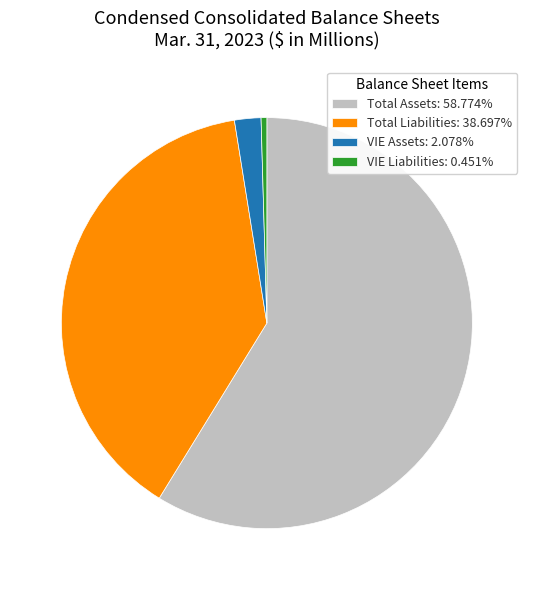

Do Total Liabilities and VIE Assets together represent more than half of the pie?

No